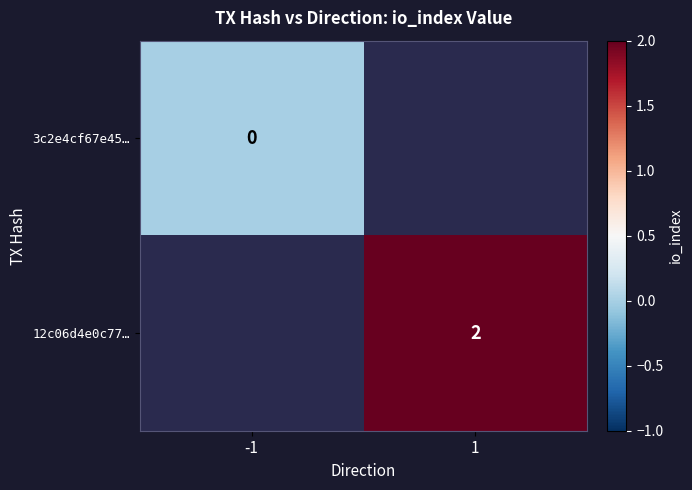

Is it true that 12c06d4e0c77… equals 2 at 1?

True